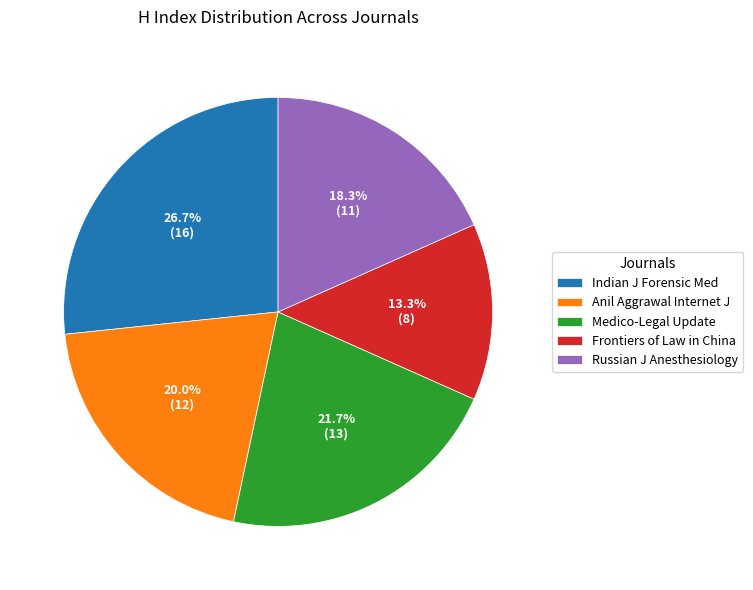

To the nearest percent, what is the difference between the largest and smallest slice percentages?

13%